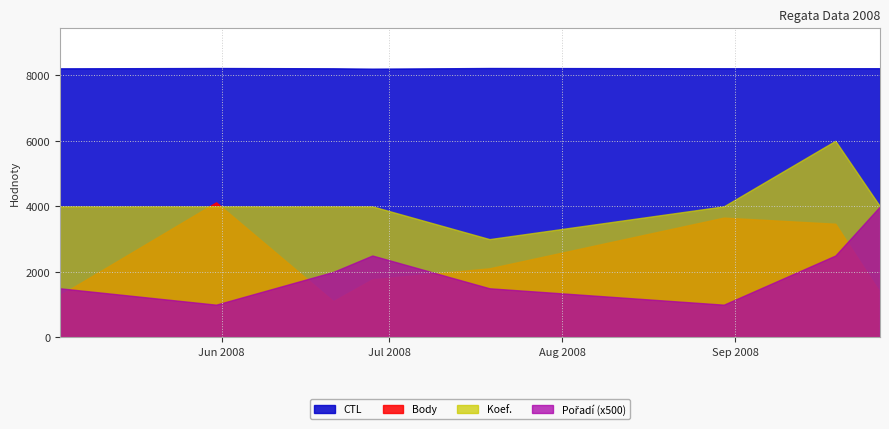

What position from the right is 2008-07-19?

4